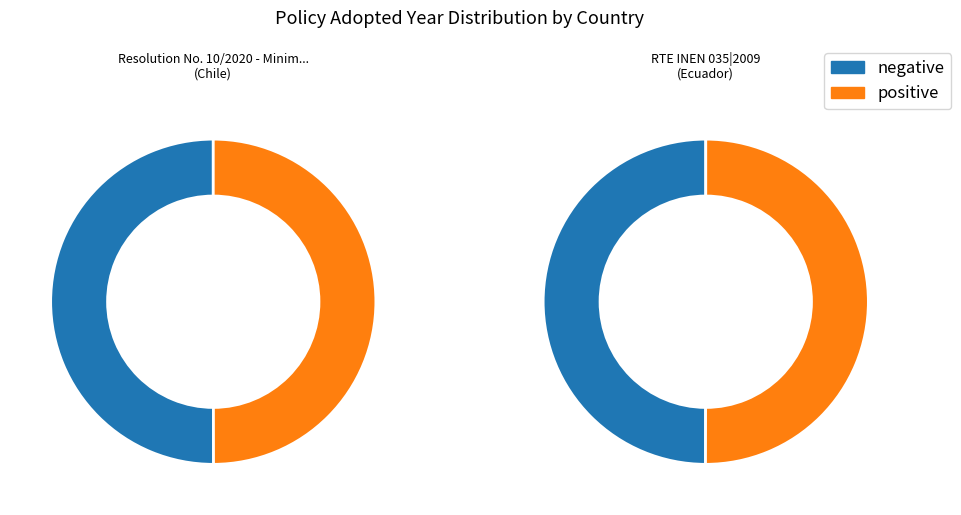

What is the change in value from Resolution No. 10/2020 - Minimum Efficiency to RTE INEN 035|2009?

+2